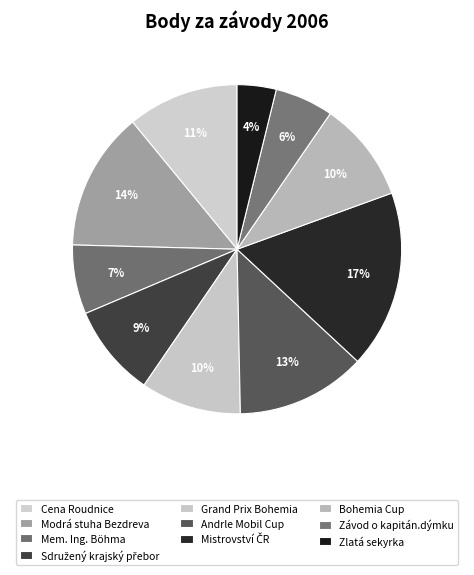

How many slices are in this pie chart?

10